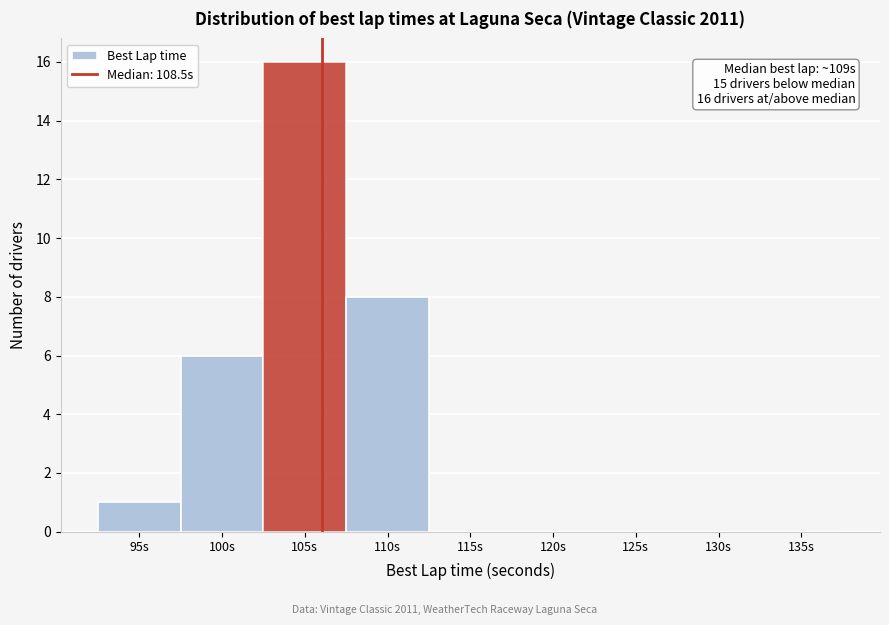

Reading left to right, extract all data points from this chart.

95s=1	100s=6	105s=16	110s=8	115s=0	120s=0	125s=0	130s=0	135s=0